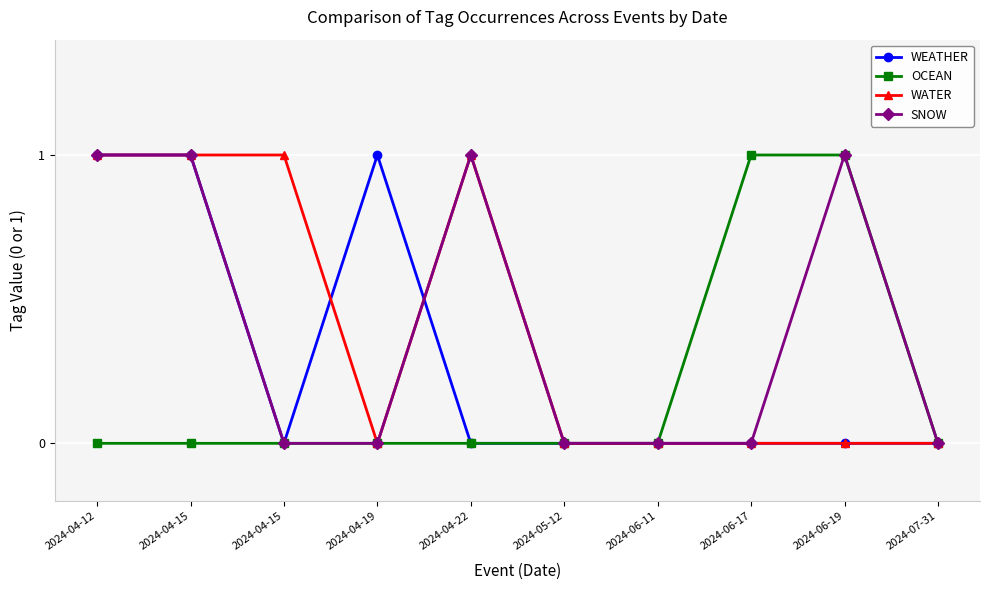

Reading left to right, what are all the values shown in this chart?

WEATHER: 1	1	0	1	0	0	0	0	0	0
OCEAN: 0	0	0	0	0	0	0	1	1	0
WATER: 1	1	1	0	1	0	0	0	0	0
SNOW: 1	1	0	0	1	0	0	0	1	0